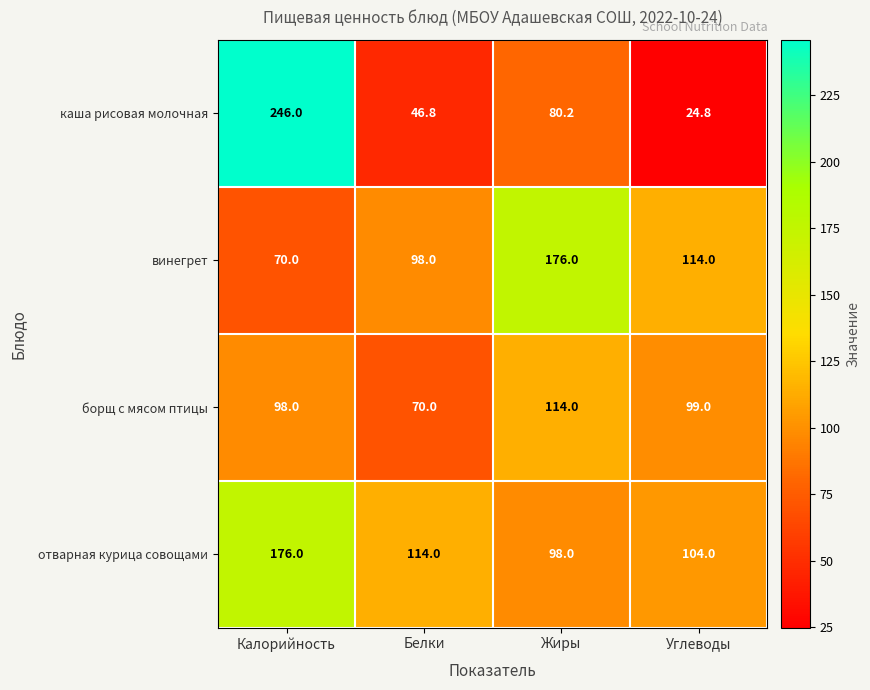

Reading right to left, extract all data points from this chart.

каша рисовая молочная: Углеводы=24.8	Жиры=80.2	Белки=46.8	Калорийность=246.0
винегрет: Углеводы=114.0	Жиры=176.0	Белки=98.0	Калорийность=70.0
борщ с мясом птицы: Углеводы=99.0	Жиры=114.0	Белки=70.0	Калорийность=98.0
отварная курица совощами: Углеводы=104.0	Жиры=98.0	Белки=114.0	Калорийность=176.0